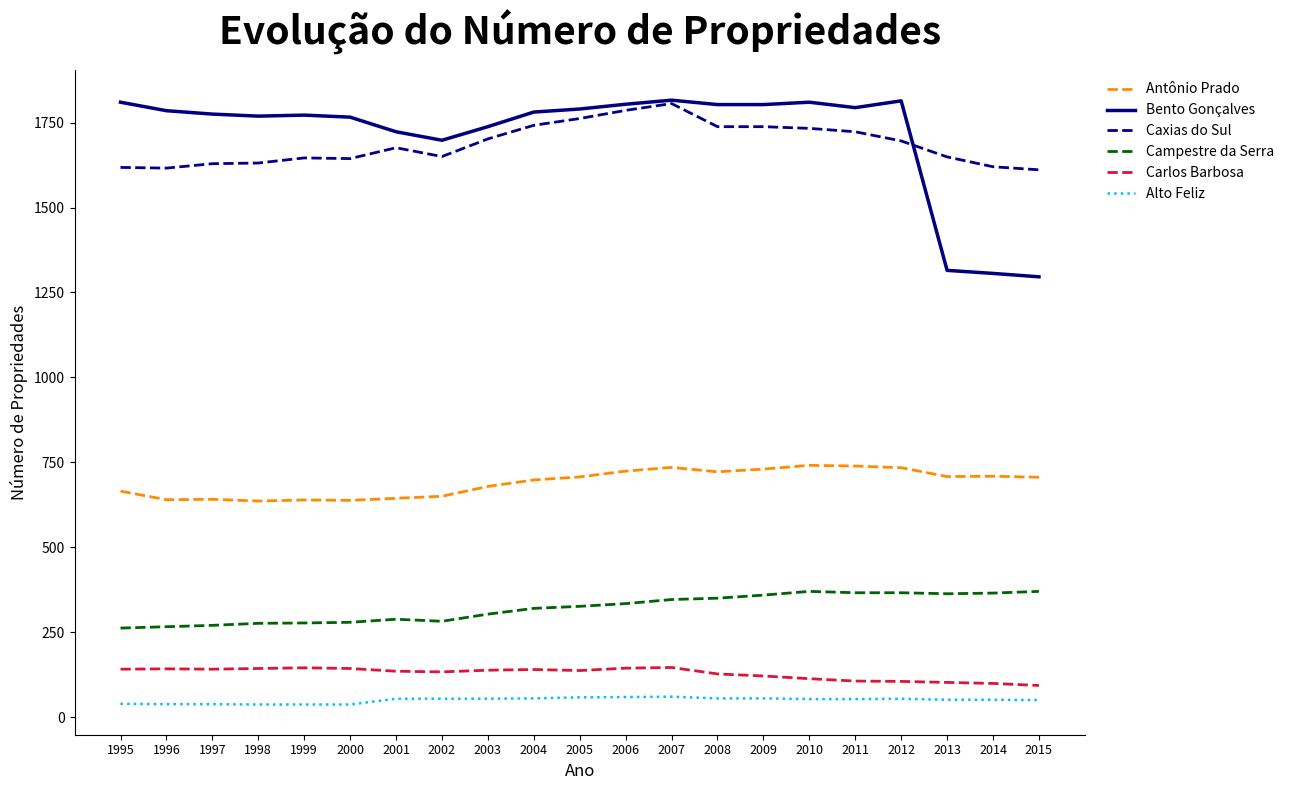

What is the spread (max minus min) of values at 1997?

1737